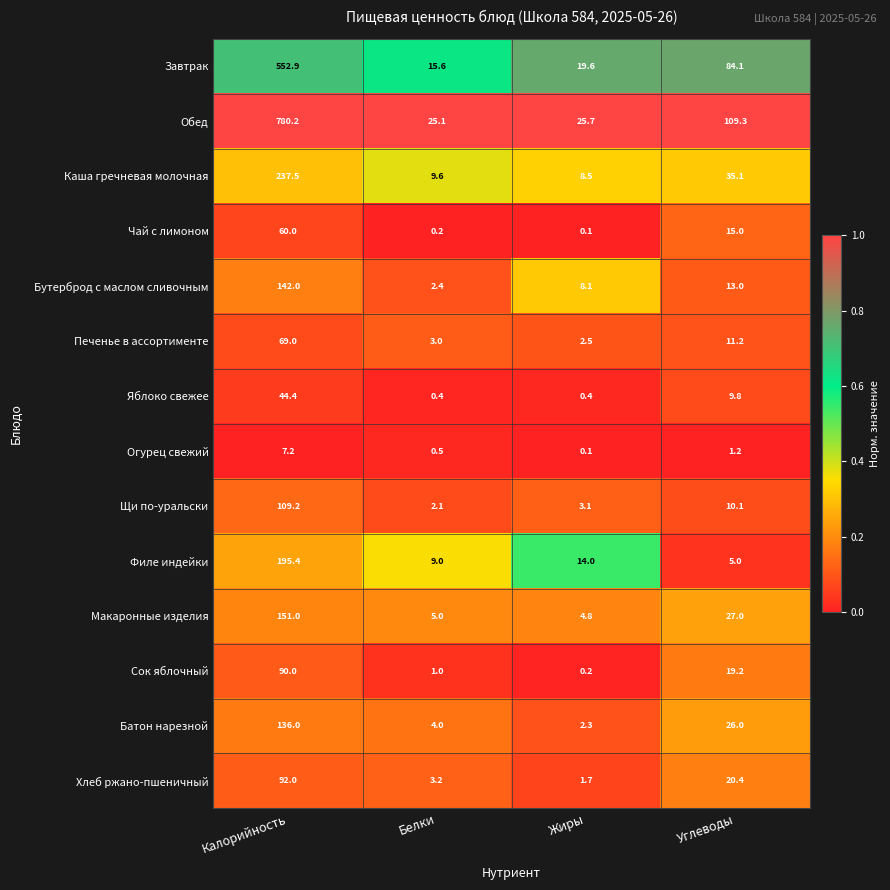

Where is Щи по-уральски nearest to the value 55?

Углеводы